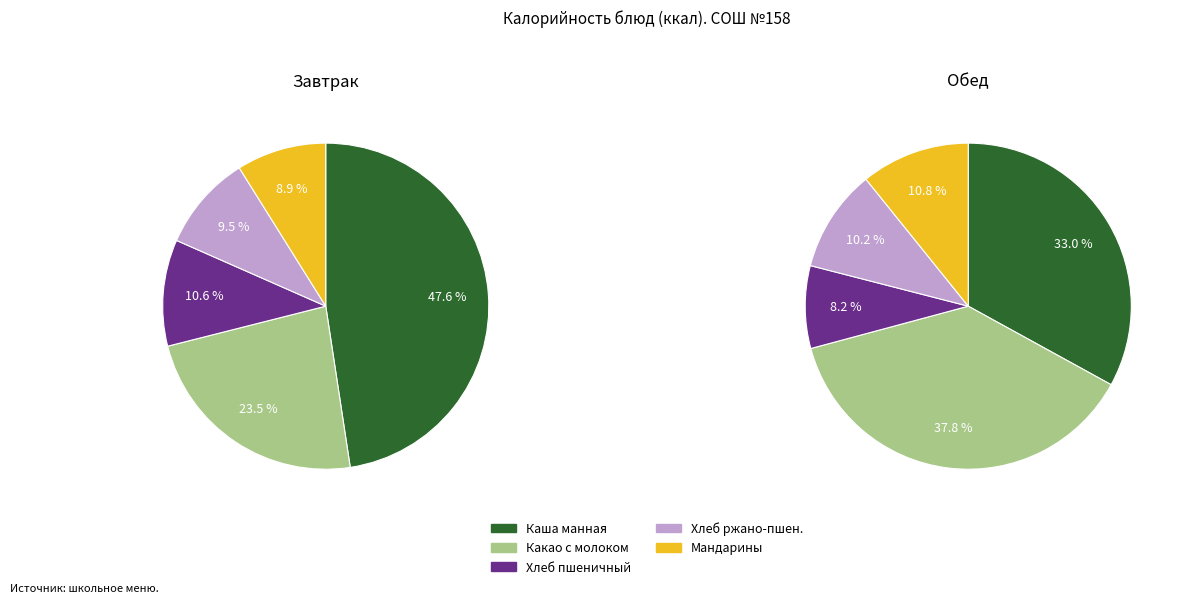

Count the number of slices in the pie.

5